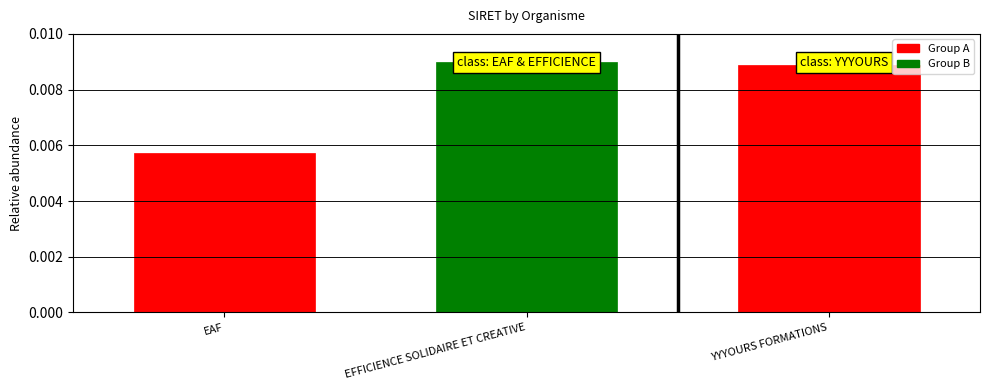

Which has a higher value, EFFICIENCE SOLIDAIRE ET CREATIVE or EAF?

EFFICIENCE SOLIDAIRE ET CREATIVE